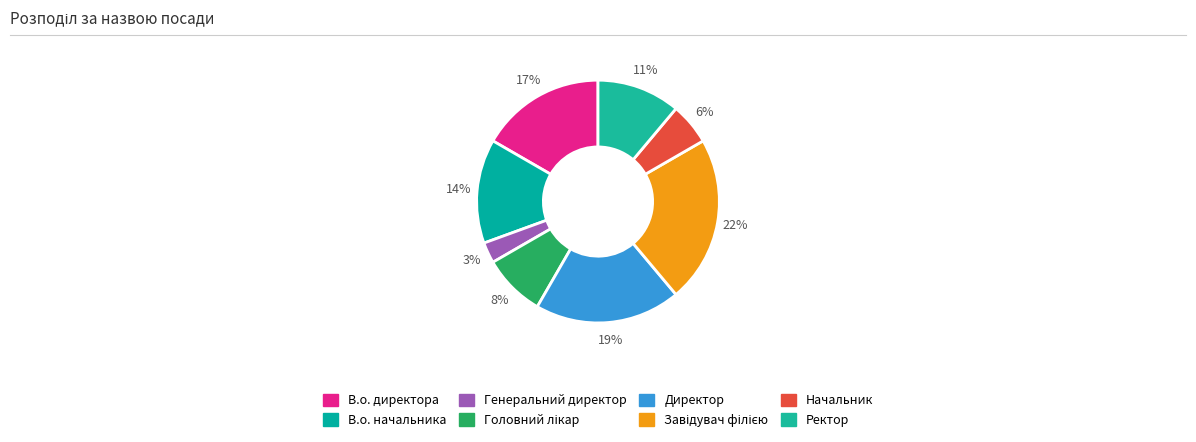

What is the total percentage of Завідувач філією and Головний лікар?

30.6%